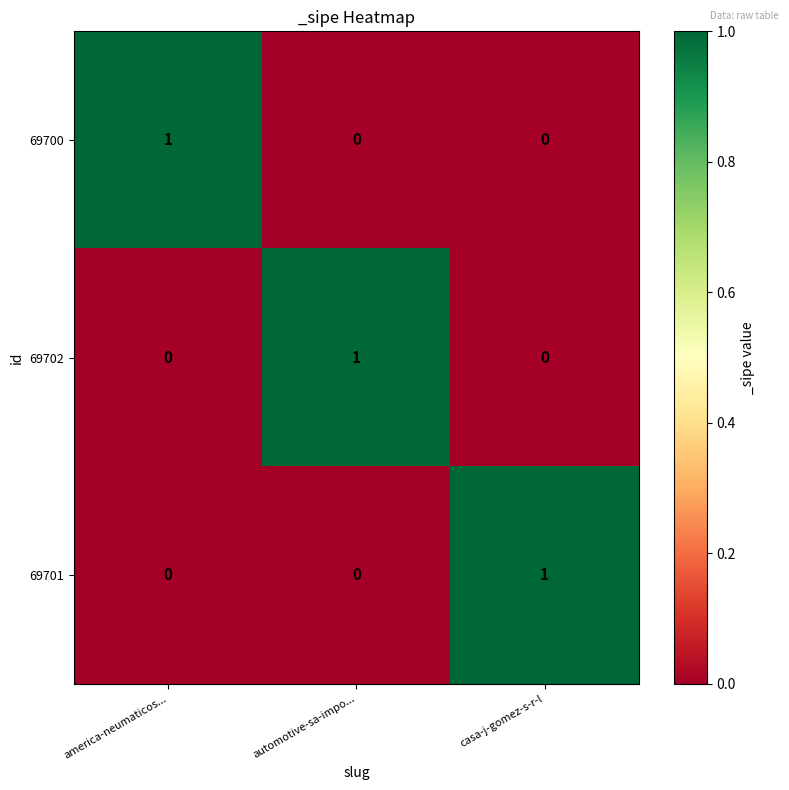

The value of 69701 at automotive-sa-impo... is 0. True or false?

True